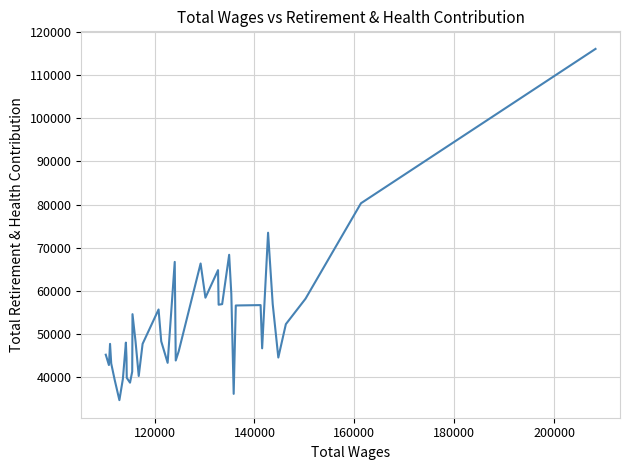

What is the difference between the maximum and minimum values?

81533